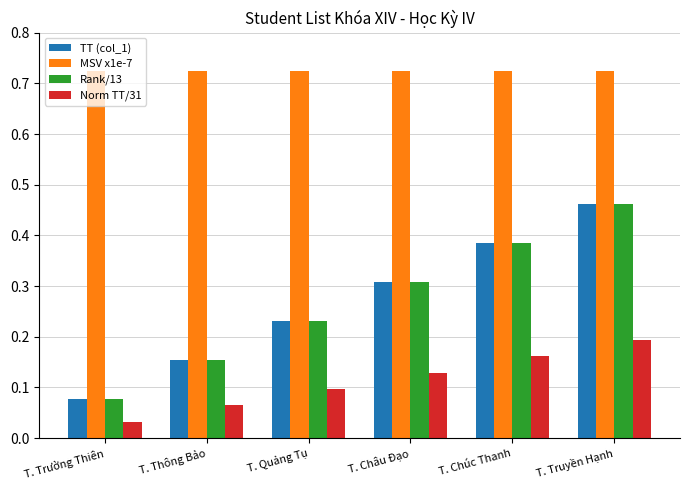

Count the number of data series in this chart.

4